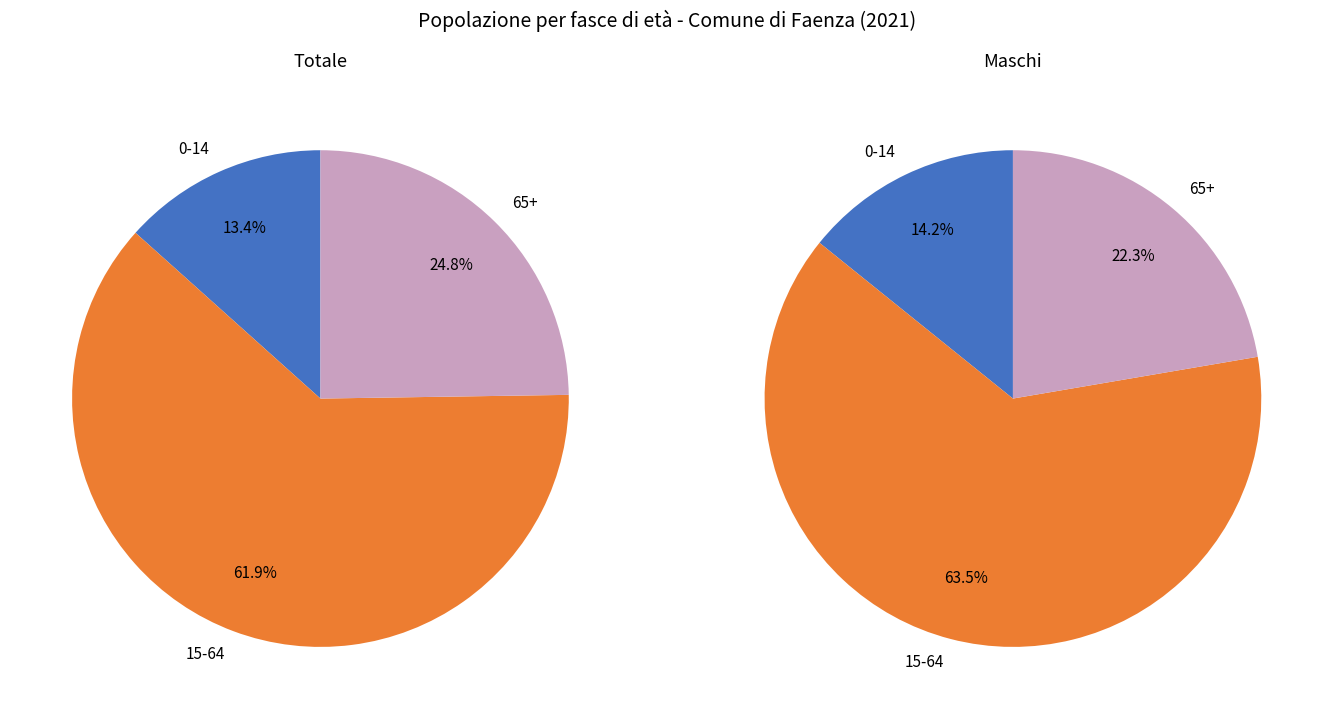

Count the number of slices in the pie.

3